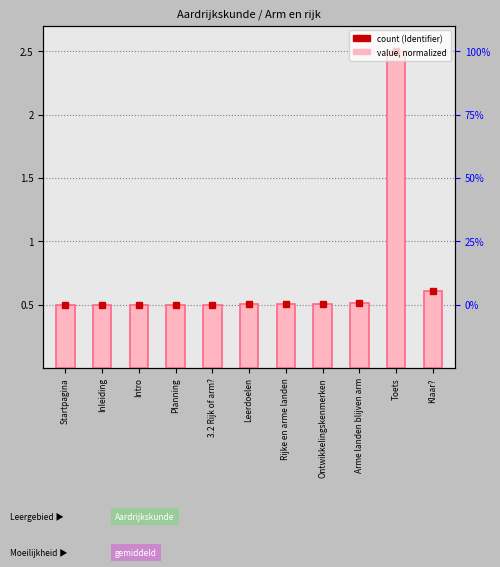

What is the sum of the values at Startpagina and Ontwikkelingskenmerken?

1.0